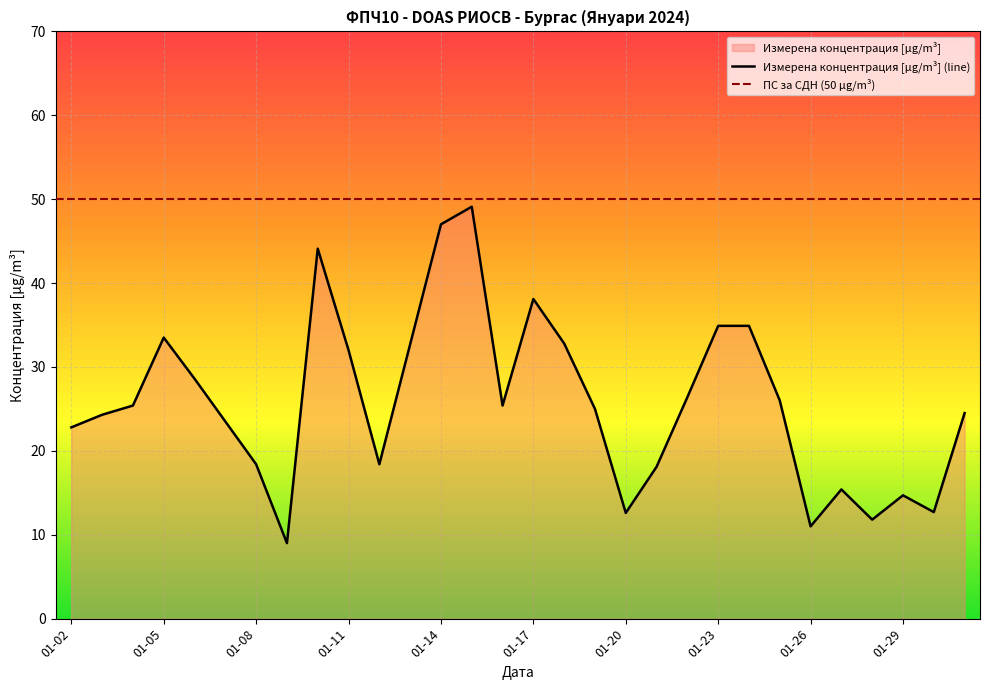

True or false: Измерена концентрация [µg/m³] (line) has a value of 10.0 at 01-29.

False